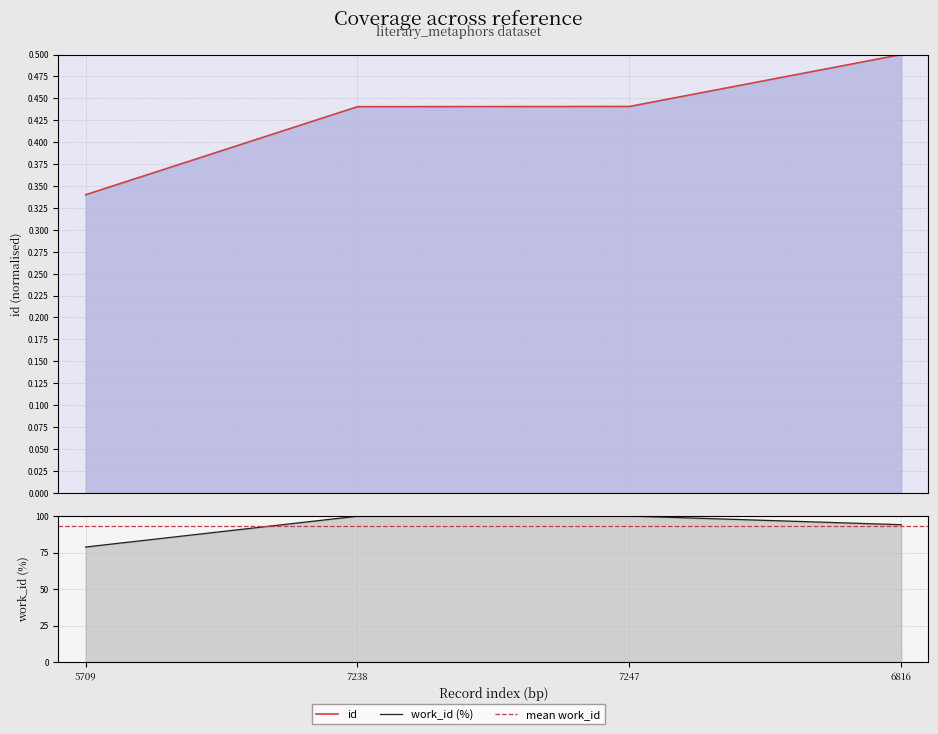

Which label corresponds to the largest value in the chart?

7247